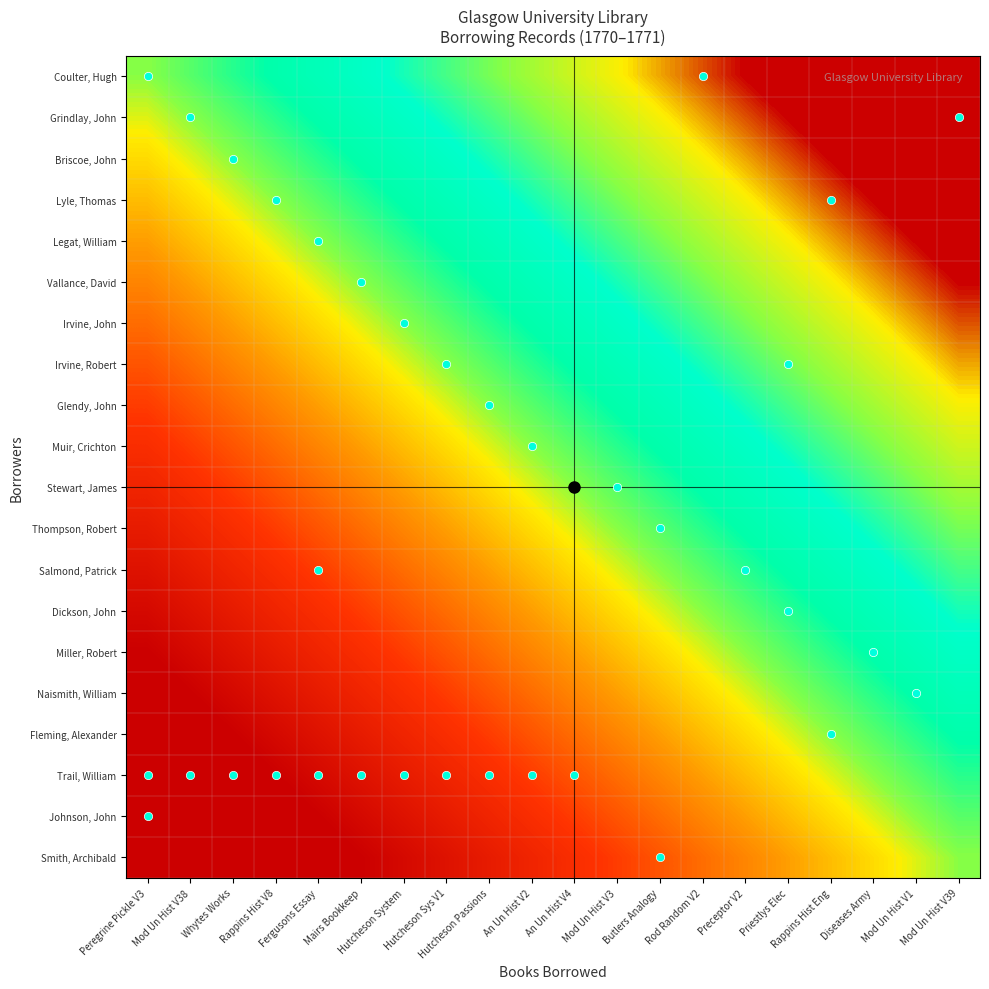

Reading left to right, what are all the values shown in this chart?

Coulter, Hugh: Peregrine Pickle V3=0.0	Mod Un Hist V38=0.1	Whytes Works=0.1	Rappins Hist V8=0.1	Fergusons Essay=0.2	Mairs Bookkeep=0.2	Hutcheson System=0.3	Hutcheson Sys V1=0.3	Hutcheson Passions=0.4	An Un Hist V2=0.5	An Un Hist V4=0.5	Mod Un Hist V3=0.6	Butlers Analogy=0.6	Rod Random V2=0.7	Preceptor V2=0.7	Priestlys Elec=0.8	Rappins Hist Eng=0.8	Diseases Army=0.8	Mod Un Hist V1=0.9	Mod Un Hist V39=0.9
Grindlay, John: Peregrine Pickle V3=-0.1	Mod Un Hist V38=0.0	Whytes Works=0.1	Rappins Hist V8=0.1	Fergusons Essay=0.2	Mairs Bookkeep=0.2	Hutcheson System=0.2	Hutcheson Sys V1=0.3	Hutcheson Passions=0.4	An Un Hist V2=0.4	An Un Hist V4=0.5	Mod Un Hist V3=0.5	Butlers Analogy=0.5	Rod Random V2=0.6	Preceptor V2=0.6	Priestlys Elec=0.7	Rappins Hist Eng=0.8	Diseases Army=0.8	Mod Un Hist V1=0.8	Mod Un Hist V39=0.9
Briscoe, John: Peregrine Pickle V3=-0.1	Mod Un Hist V38=-0.1	Whytes Works=0.0	Rappins Hist V8=0.0	Fergusons Essay=0.1	Mairs Bookkeep=0.1	Hutcheson System=0.2	Hutcheson Sys V1=0.2	Hutcheson Passions=0.3	An Un Hist V2=0.3	An Un Hist V4=0.4	Mod Un Hist V3=0.5	Butlers Analogy=0.5	Rod Random V2=0.6	Preceptor V2=0.6	Priestlys Elec=0.7	Rappins Hist Eng=0.7	Diseases Army=0.8	Mod Un Hist V1=0.8	Mod Un Hist V39=0.8
Lyle, Thomas: Peregrine Pickle V3=-0.1	Mod Un Hist V38=-0.1	Whytes Works=-0.0	Rappins Hist V8=0.0	Fergusons Essay=0.1	Mairs Bookkeep=0.1	Hutcheson System=0.1	Hutcheson Sys V1=0.2	Hutcheson Passions=0.2	An Un Hist V2=0.3	An Un Hist V4=0.3	Mod Un Hist V3=0.4	Butlers Analogy=0.4	Rod Random V2=0.5	Preceptor V2=0.5	Priestlys Elec=0.6	Rappins Hist Eng=0.7	Diseases Army=0.7	Mod Un Hist V1=0.8	Mod Un Hist V39=0.8
Legat, William: Peregrine Pickle V3=-0.2	Mod Un Hist V38=-0.2	Whytes Works=-0.1	Rappins Hist V8=-0.1	Fergusons Essay=0.0	Mairs Bookkeep=0.0	Hutcheson System=0.1	Hutcheson Sys V1=0.1	Hutcheson Passions=0.2	An Un Hist V2=0.2	An Un Hist V4=0.3	Mod Un Hist V3=0.4	Butlers Analogy=0.4	Rod Random V2=0.5	Preceptor V2=0.5	Priestlys Elec=0.6	Rappins Hist Eng=0.6	Diseases Army=0.6	Mod Un Hist V1=0.7	Mod Un Hist V39=0.8
Vallance, David: Peregrine Pickle V3=-0.2	Mod Un Hist V38=-0.2	Whytes Works=-0.1	Rappins Hist V8=-0.1	Fergusons Essay=-0.0	Mairs Bookkeep=0.0	Hutcheson System=0.0	Hutcheson Sys V1=0.1	Hutcheson Passions=0.2	An Un Hist V2=0.2	An Un Hist V4=0.2	Mod Un Hist V3=0.3	Butlers Analogy=0.3	Rod Random V2=0.4	Preceptor V2=0.4	Priestlys Elec=0.5	Rappins Hist Eng=0.6	Diseases Army=0.6	Mod Un Hist V1=0.7	Mod Un Hist V39=0.7
Irvine, John: Peregrine Pickle V3=-0.3	Mod Un Hist V38=-0.2	Whytes Works=-0.2	Rappins Hist V8=-0.1	Fergusons Essay=-0.1	Mairs Bookkeep=-0.0	Hutcheson System=0.0	Hutcheson Sys V1=0.0	Hutcheson Passions=0.1	An Un Hist V2=0.2	An Un Hist V4=0.2	Mod Un Hist V3=0.3	Butlers Analogy=0.3	Rod Random V2=0.4	Preceptor V2=0.4	Priestlys Elec=0.5	Rappins Hist Eng=0.5	Diseases Army=0.6	Mod Un Hist V1=0.6	Mod Un Hist V39=0.6
Irvine, Robert: Peregrine Pickle V3=-0.3	Mod Un Hist V38=-0.3	Whytes Works=-0.2	Rappins Hist V8=-0.2	Fergusons Essay=-0.1	Mairs Bookkeep=-0.1	Hutcheson System=-0.0	Hutcheson Sys V1=0.0	Hutcheson Passions=0.1	An Un Hist V2=0.1	An Un Hist V4=0.2	Mod Un Hist V3=0.2	Butlers Analogy=0.2	Rod Random V2=0.3	Preceptor V2=0.3	Priestlys Elec=0.4	Rappins Hist Eng=0.5	Diseases Army=0.5	Mod Un Hist V1=0.6	Mod Un Hist V39=0.6
Glendy, John: Peregrine Pickle V3=-0.4	Mod Un Hist V38=-0.4	Whytes Works=-0.3	Rappins Hist V8=-0.2	Fergusons Essay=-0.2	Mairs Bookkeep=-0.2	Hutcheson System=-0.1	Hutcheson Sys V1=-0.1	Hutcheson Passions=0.0	An Un Hist V2=0.0	An Un Hist V4=0.1	Mod Un Hist V3=0.2	Butlers Analogy=0.2	Rod Random V2=0.2	Preceptor V2=0.3	Priestlys Elec=0.3	Rappins Hist Eng=0.4	Diseases Army=0.4	Mod Un Hist V1=0.5	Mod Un Hist V39=0.5
Muir, Crichton: Peregrine Pickle V3=-0.5	Mod Un Hist V38=-0.4	Whytes Works=-0.3	Rappins Hist V8=-0.3	Fergusons Essay=-0.2	Mairs Bookkeep=-0.2	Hutcheson System=-0.2	Hutcheson Sys V1=-0.1	Hutcheson Passions=-0.0	An Un Hist V2=0.0	An Un Hist V4=0.0	Mod Un Hist V3=0.1	Butlers Analogy=0.1	Rod Random V2=0.2	Preceptor V2=0.2	Priestlys Elec=0.3	Rappins Hist Eng=0.4	Diseases Army=0.4	Mod Un Hist V1=0.5	Mod Un Hist V39=0.5
Stewart, James: Peregrine Pickle V3=-0.5	Mod Un Hist V38=-0.5	Whytes Works=-0.4	Rappins Hist V8=-0.3	Fergusons Essay=-0.3	Mairs Bookkeep=-0.2	Hutcheson System=-0.2	Hutcheson Sys V1=-0.2	Hutcheson Passions=-0.1	An Un Hist V2=-0.0	An Un Hist V4=0.0	Mod Un Hist V3=0.1	Butlers Analogy=0.1	Rod Random V2=0.2	Preceptor V2=0.2	Priestlys Elec=0.2	Rappins Hist Eng=0.3	Diseases Army=0.3	Mod Un Hist V1=0.4	Mod Un Hist V39=0.4
Thompson, Robert: Peregrine Pickle V3=-0.6	Mod Un Hist V38=-0.5	Whytes Works=-0.5	Rappins Hist V8=-0.4	Fergusons Essay=-0.4	Mairs Bookkeep=-0.3	Hutcheson System=-0.3	Hutcheson Sys V1=-0.2	Hutcheson Passions=-0.2	An Un Hist V2=-0.1	An Un Hist V4=-0.1	Mod Un Hist V3=0.0	Butlers Analogy=0.0	Rod Random V2=0.1	Preceptor V2=0.1	Priestlys Elec=0.2	Rappins Hist Eng=0.2	Diseases Army=0.3	Mod Un Hist V1=0.3	Mod Un Hist V39=0.4
Salmond, Patrick: Peregrine Pickle V3=-0.6	Mod Un Hist V38=-0.5	Whytes Works=-0.5	Rappins Hist V8=-0.4	Fergusons Essay=-0.4	Mairs Bookkeep=-0.3	Hutcheson System=-0.3	Hutcheson Sys V1=-0.2	Hutcheson Passions=-0.2	An Un Hist V2=-0.1	An Un Hist V4=-0.1	Mod Un Hist V3=-0.0	Butlers Analogy=0.0	Rod Random V2=0.1	Preceptor V2=0.1	Priestlys Elec=0.2	Rappins Hist Eng=0.2	Diseases Army=0.2	Mod Un Hist V1=0.3	Mod Un Hist V39=0.3
Dickson, John: Peregrine Pickle V3=-0.7	Mod Un Hist V38=-0.6	Whytes Works=-0.6	Rappins Hist V8=-0.5	Fergusons Essay=-0.5	Mairs Bookkeep=-0.4	Hutcheson System=-0.4	Hutcheson Sys V1=-0.3	Hutcheson Passions=-0.2	An Un Hist V2=-0.2	An Un Hist V4=-0.2	Mod Un Hist V3=-0.1	Butlers Analogy=-0.1	Rod Random V2=0.0	Preceptor V2=0.0	Priestlys Elec=0.1	Rappins Hist Eng=0.2	Diseases Army=0.2	Mod Un Hist V1=0.2	Mod Un Hist V39=0.3
Miller, Robert: Peregrine Pickle V3=-0.7	Mod Un Hist V38=-0.6	Whytes Works=-0.6	Rappins Hist V8=-0.5	Fergusons Essay=-0.5	Mairs Bookkeep=-0.4	Hutcheson System=-0.4	Hutcheson Sys V1=-0.3	Hutcheson Passions=-0.3	An Un Hist V2=-0.2	An Un Hist V4=-0.2	Mod Un Hist V3=-0.1	Butlers Analogy=-0.1	Rod Random V2=-0.0	Preceptor V2=0.0	Priestlys Elec=0.1	Rappins Hist Eng=0.1	Diseases Army=0.2	Mod Un Hist V1=0.2	Mod Un Hist V39=0.2
Naismith, William: Peregrine Pickle V3=-0.8	Mod Un Hist V38=-0.7	Whytes Works=-0.7	Rappins Hist V8=-0.6	Fergusons Essay=-0.6	Mairs Bookkeep=-0.5	Hutcheson System=-0.5	Hutcheson Sys V1=-0.4	Hutcheson Passions=-0.3	An Un Hist V2=-0.3	An Un Hist V4=-0.2	Mod Un Hist V3=-0.2	Butlers Analogy=-0.2	Rod Random V2=-0.1	Preceptor V2=-0.1	Priestlys Elec=0.0	Rappins Hist Eng=0.1	Diseases Army=0.1	Mod Un Hist V1=0.2	Mod Un Hist V39=0.2
Fleming, Alexander: Peregrine Pickle V3=-0.8	Mod Un Hist V38=-0.8	Whytes Works=-0.7	Rappins Hist V8=-0.7	Fergusons Essay=-0.6	Mairs Bookkeep=-0.6	Hutcheson System=-0.5	Hutcheson Sys V1=-0.5	Hutcheson Passions=-0.4	An Un Hist V2=-0.4	An Un Hist V4=-0.3	Mod Un Hist V3=-0.2	Butlers Analogy=-0.2	Rod Random V2=-0.2	Preceptor V2=-0.1	Priestlys Elec=-0.1	Rappins Hist Eng=0.0	Diseases Army=0.0	Mod Un Hist V1=0.1	Mod Un Hist V39=0.1
Trail, William: Peregrine Pickle V3=-0.8	Mod Un Hist V38=-0.8	Whytes Works=-0.8	Rappins Hist V8=-0.7	Fergusons Essay=-0.6	Mairs Bookkeep=-0.6	Hutcheson System=-0.6	Hutcheson Sys V1=-0.5	Hutcheson Passions=-0.4	An Un Hist V2=-0.4	An Un Hist V4=-0.3	Mod Un Hist V3=-0.3	Butlers Analogy=-0.2	Rod Random V2=-0.2	Preceptor V2=-0.2	Priestlys Elec=-0.1	Rappins Hist Eng=-0.0	Diseases Army=0.0	Mod Un Hist V1=0.1	Mod Un Hist V39=0.1
Johnson, John: Peregrine Pickle V3=-0.9	Mod Un Hist V38=-0.8	Whytes Works=-0.8	Rappins Hist V8=-0.8	Fergusons Essay=-0.7	Mairs Bookkeep=-0.7	Hutcheson System=-0.6	Hutcheson Sys V1=-0.6	Hutcheson Passions=-0.5	An Un Hist V2=-0.5	An Un Hist V4=-0.4	Mod Un Hist V3=-0.3	Butlers Analogy=-0.3	Rod Random V2=-0.2	Preceptor V2=-0.2	Priestlys Elec=-0.2	Rappins Hist Eng=-0.1	Diseases Army=-0.1	Mod Un Hist V1=0.0	Mod Un Hist V39=0.0
Smith, Archibald: Peregrine Pickle V3=-0.9	Mod Un Hist V38=-0.9	Whytes Works=-0.8	Rappins Hist V8=-0.8	Fergusons Essay=-0.8	Mairs Bookkeep=-0.7	Hutcheson System=-0.6	Hutcheson Sys V1=-0.6	Hutcheson Passions=-0.5	An Un Hist V2=-0.5	An Un Hist V4=-0.4	Mod Un Hist V3=-0.4	Butlers Analogy=-0.3	Rod Random V2=-0.3	Preceptor V2=-0.2	Priestlys Elec=-0.2	Rappins Hist Eng=-0.1	Diseases Army=-0.1	Mod Un Hist V1=-0.0	Mod Un Hist V39=0.0